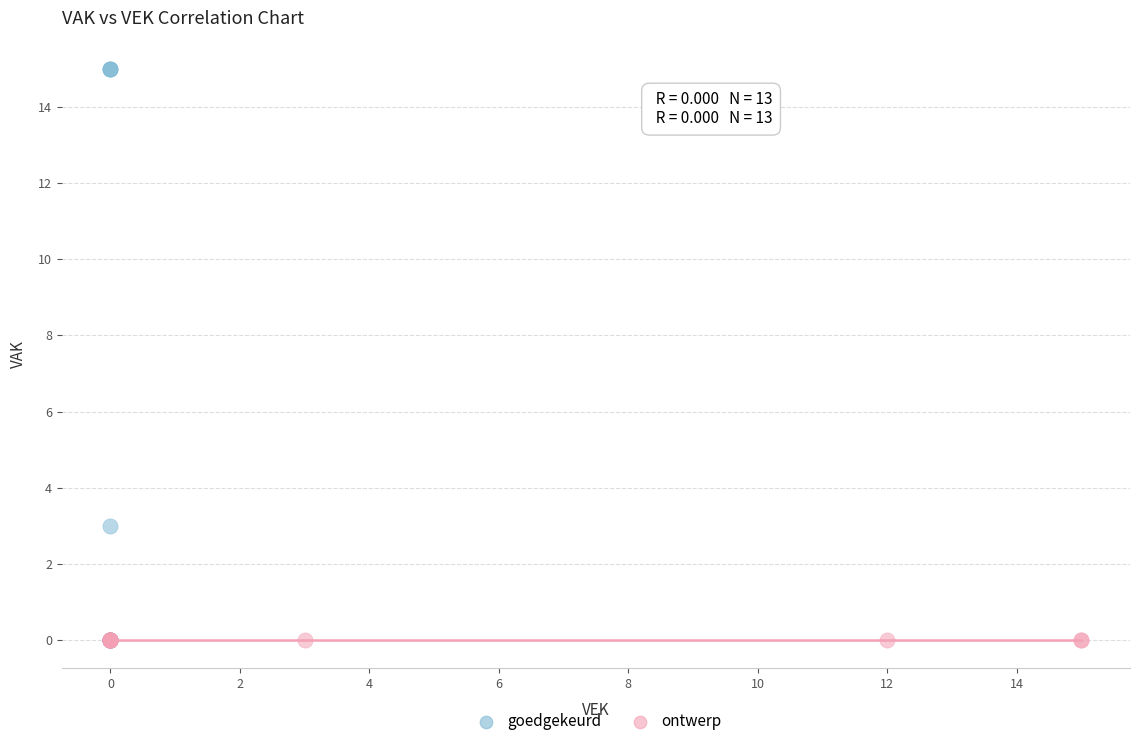

Which series reaches the maximum Y coordinate?

goedgekeurd